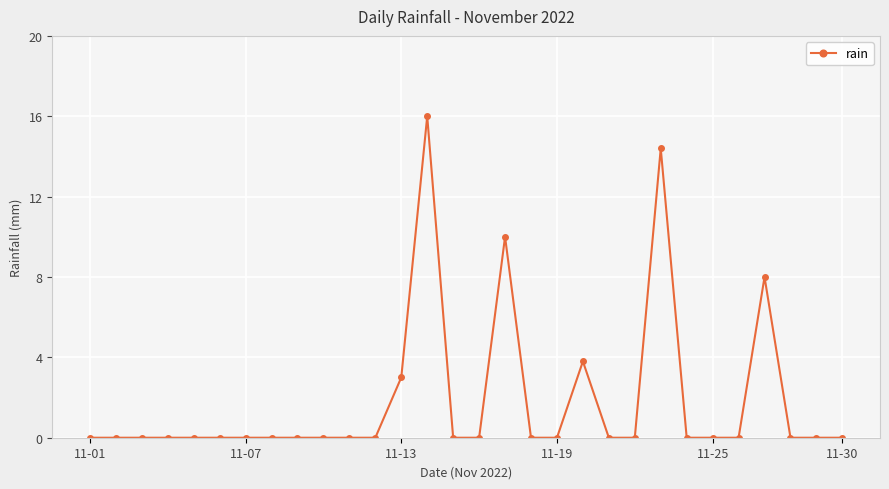

What is the greatest value displayed?

16.0